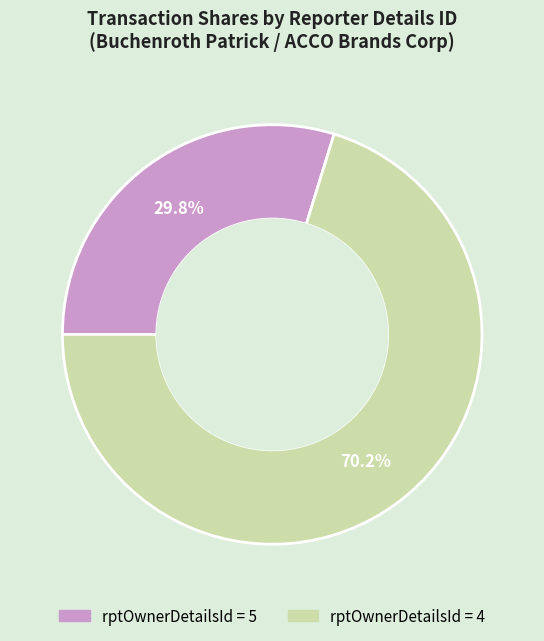

Does any single category account for the majority?

Yes